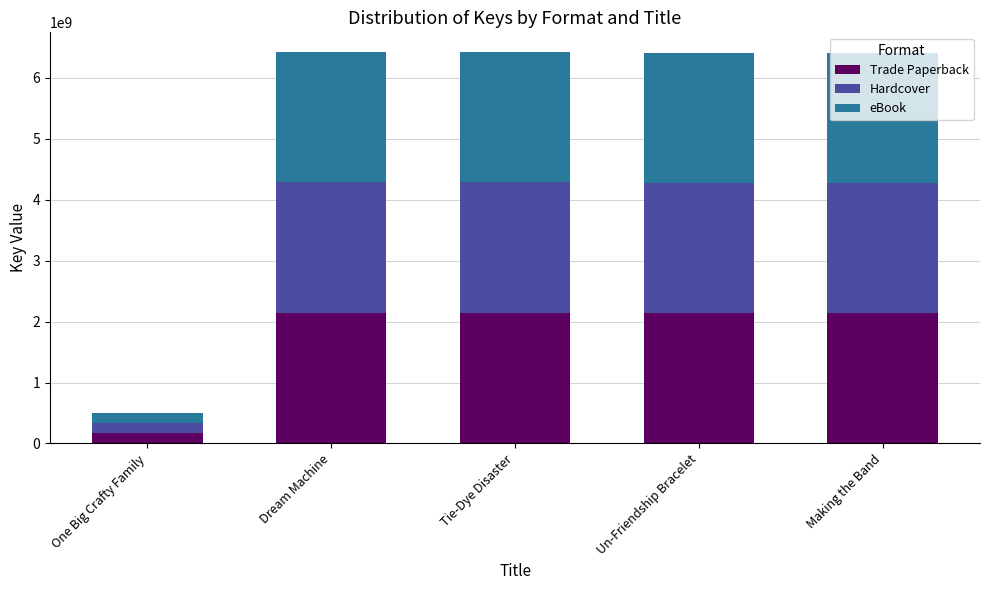

What is the difference between the maximum and minimum values in the Trade Paperback series?

1974964509